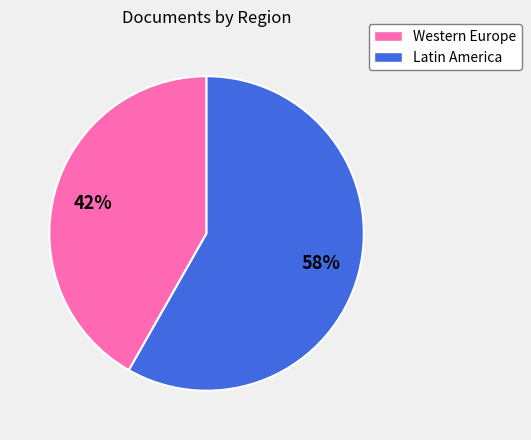

To the nearest percent, what is the average slice percentage?

50%